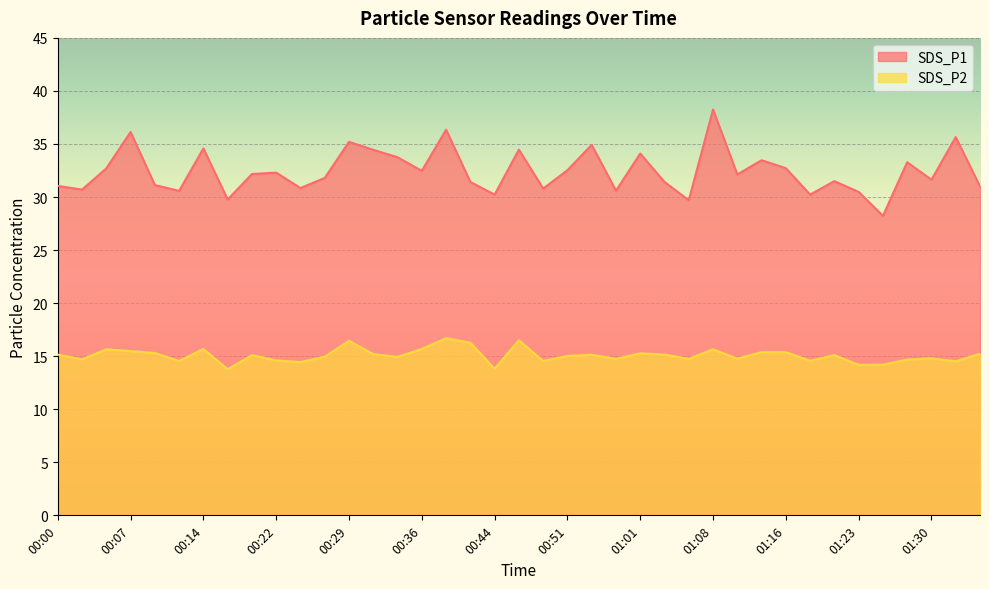

At which label does SDS_P1 first exceed 32?

00:05